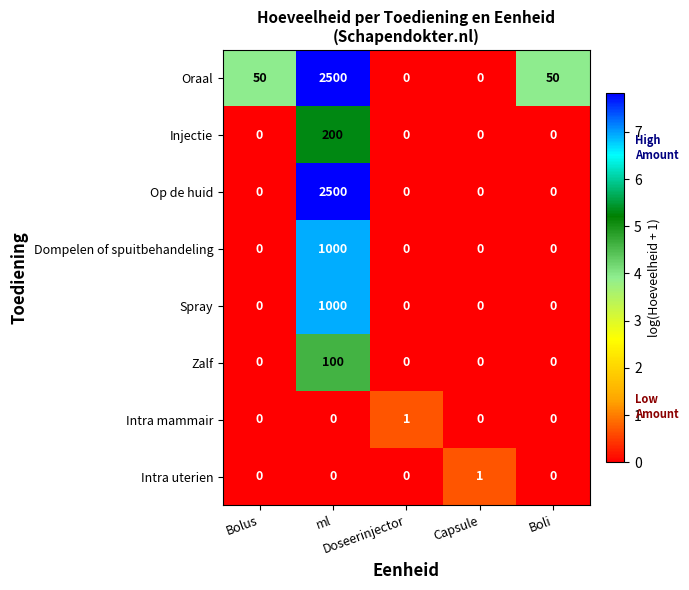

Which series has the largest total across all categories?

Oraal